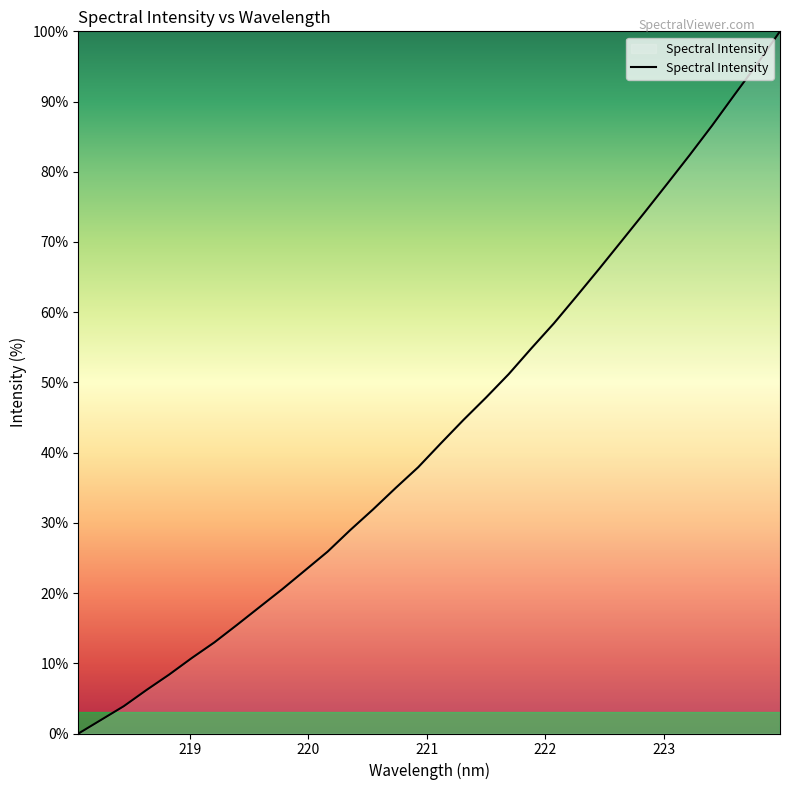

What is the difference between the maximum and minimum values?

100.0